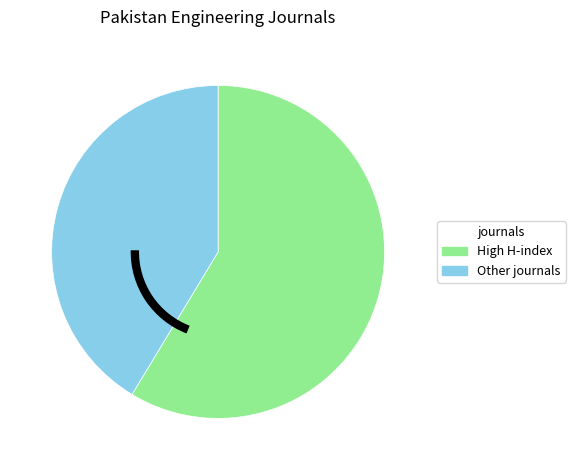

How many segments does this pie chart have?

2